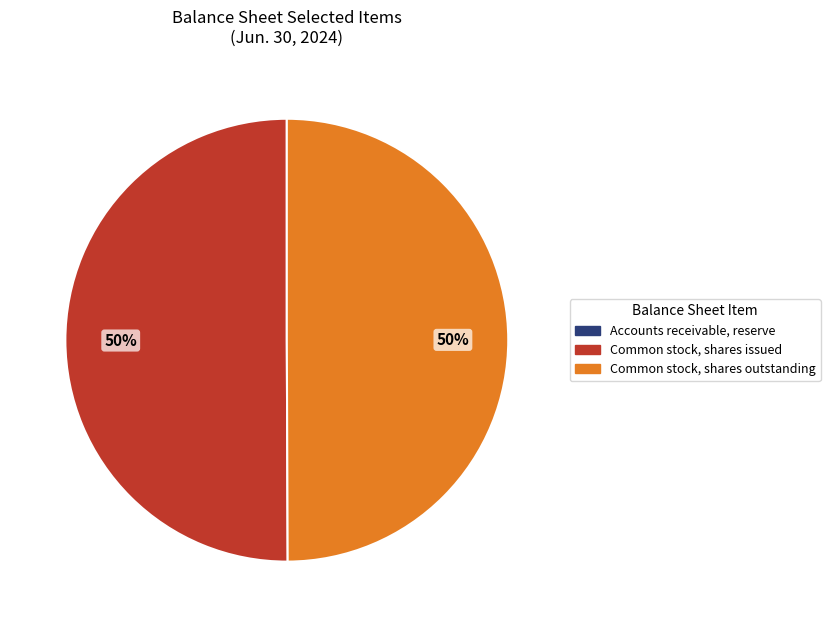

Is it true that Common stock, shares outstanding is 50% of the pie?

True